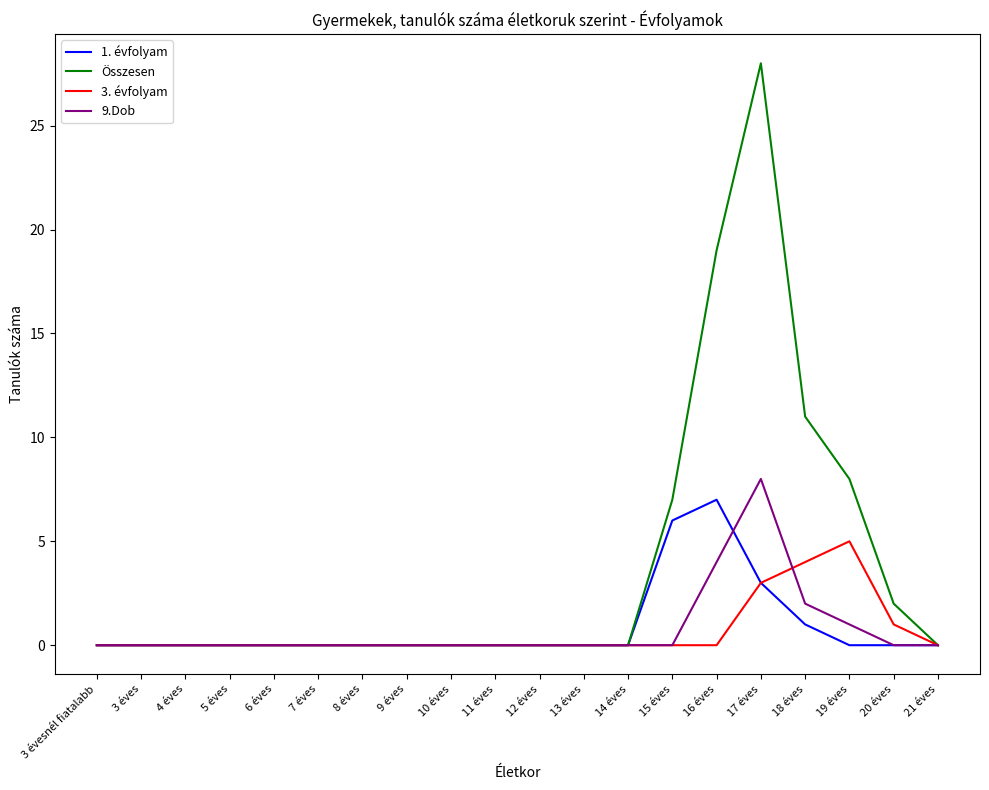

Is the value of 3. évfolyam at 17 éves greater than the value of 9.Dob at 3 éves?

Yes